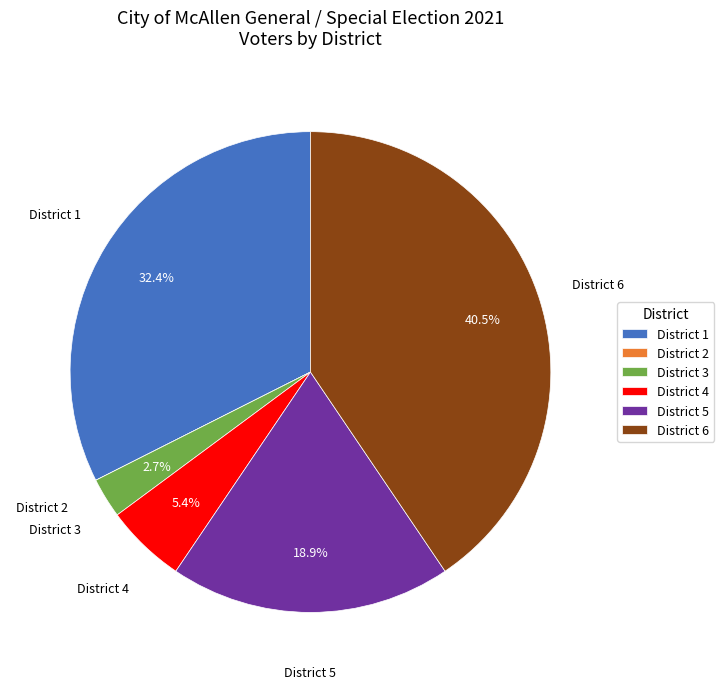

Which category has the biggest portion of the pie?

District 6